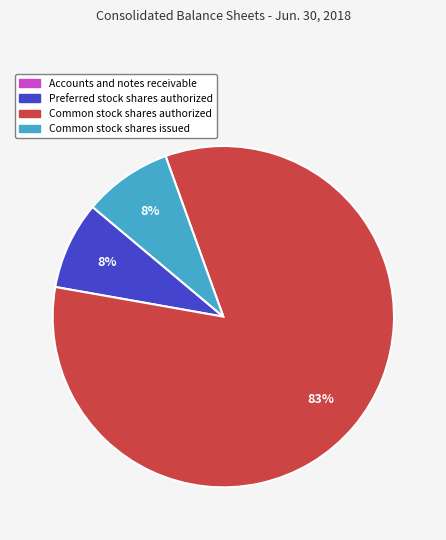

To the nearest percent, what is the average slice percentage?

25%